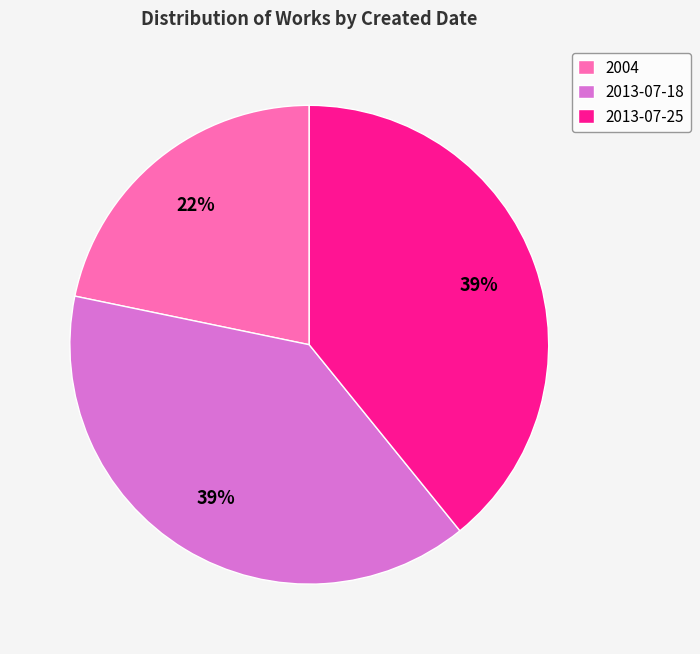

What percentage is the 2013-07-18 slice, to the nearest percent?

39%